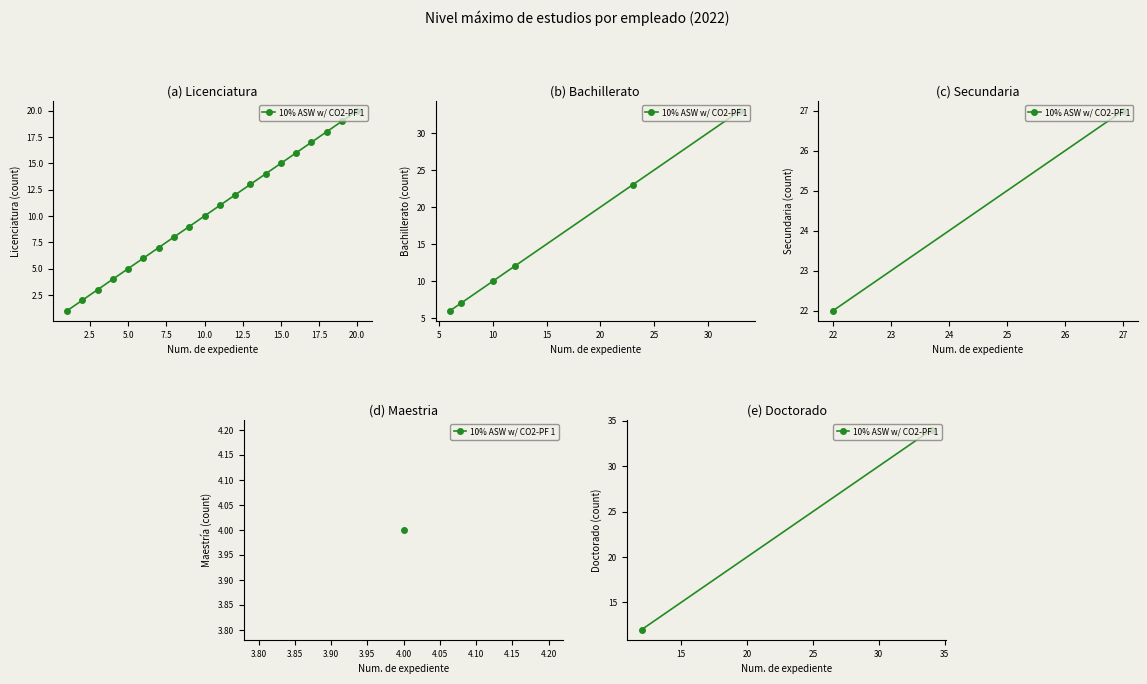

Is this an area chart (filled region under the line)?

No